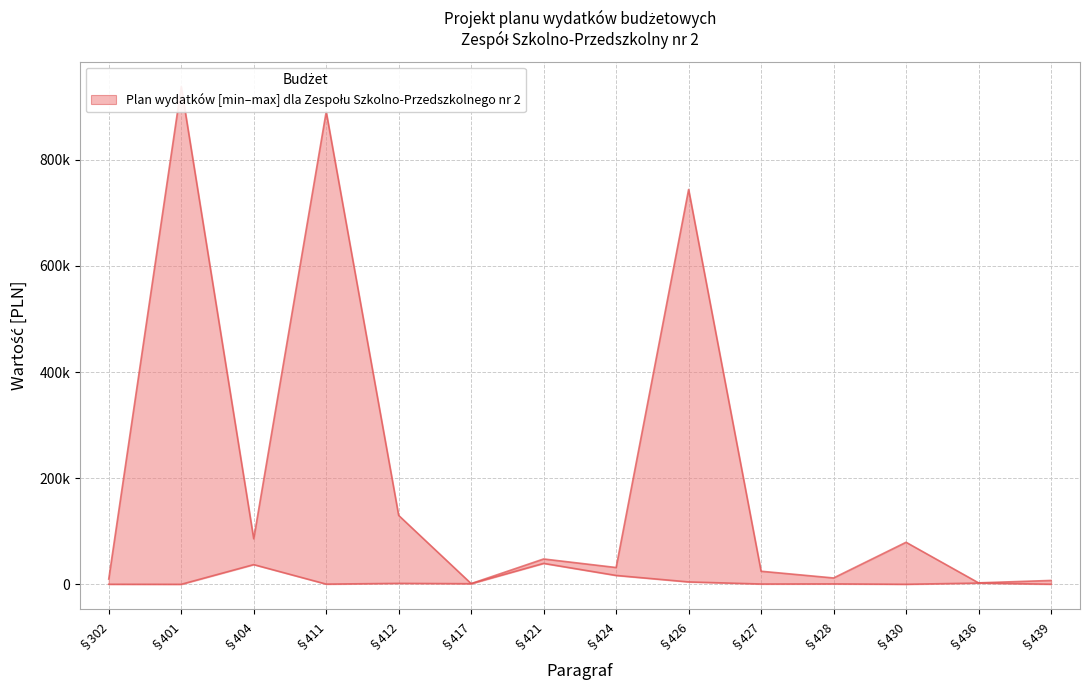

Is it true that the value at §439 is 7355.0?

True